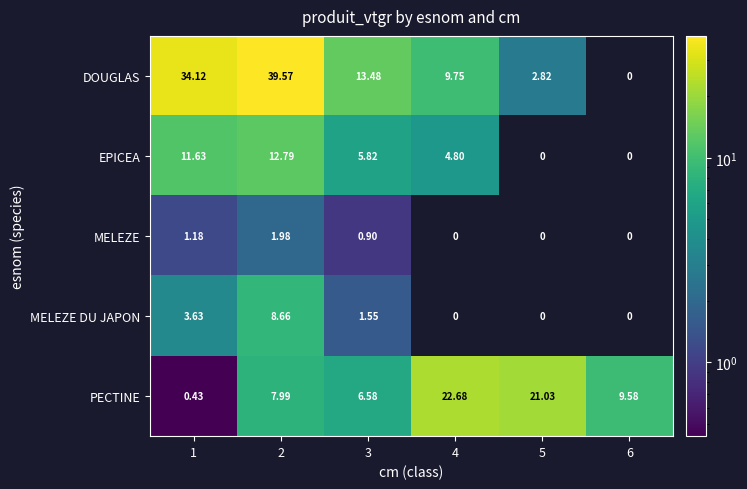

Which series has the widest spread of values?

DOUGLAS